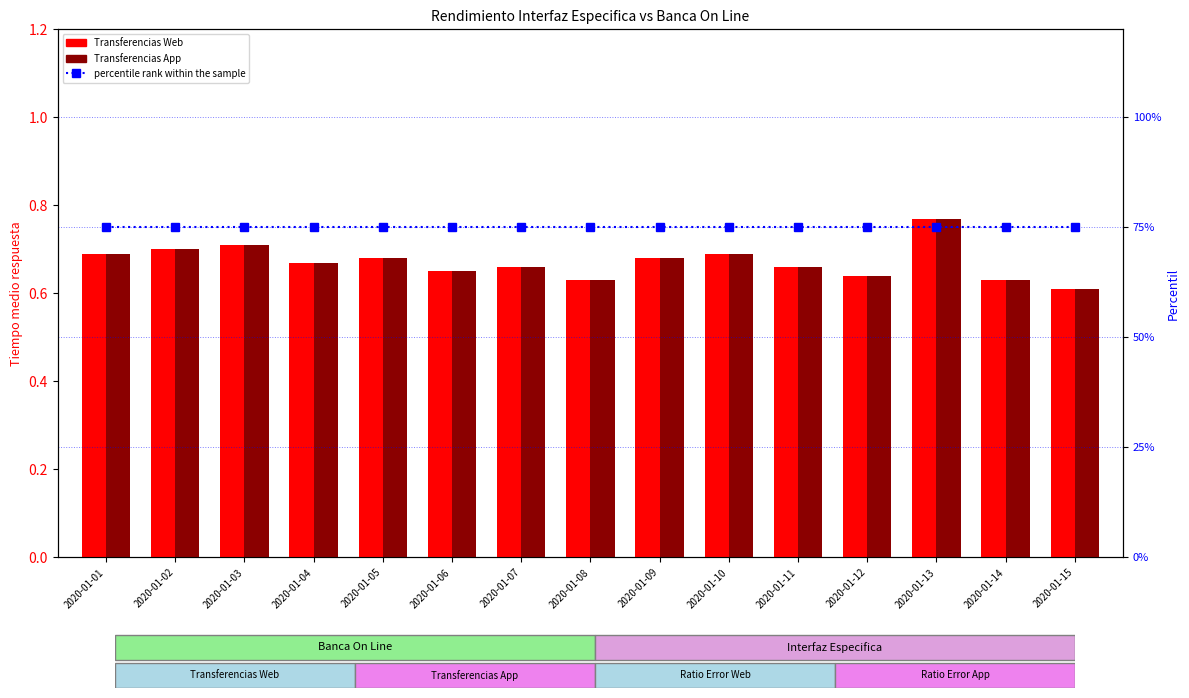

Is the value of Transferencias App at 2020-01-01 greater than the value of Transferencias Web at 2020-01-13?

No